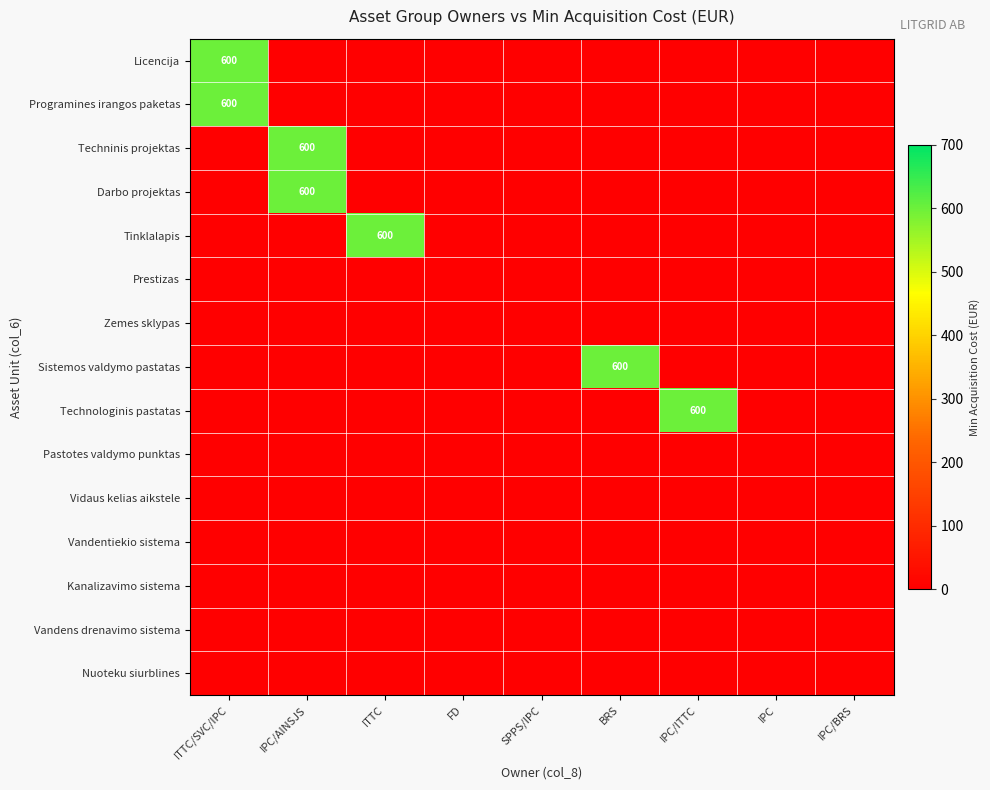

True or false: Nuoteku siurblines has a value of 0 at ITTC.

True